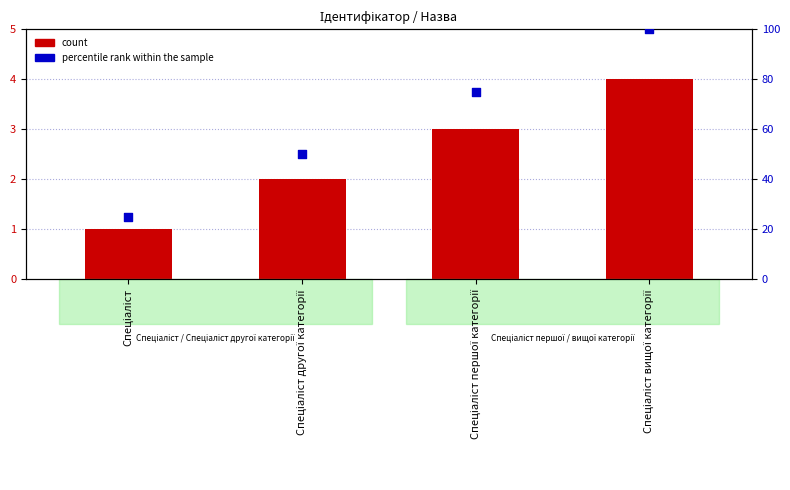

At how many categories does at least one series exceed 44?

3